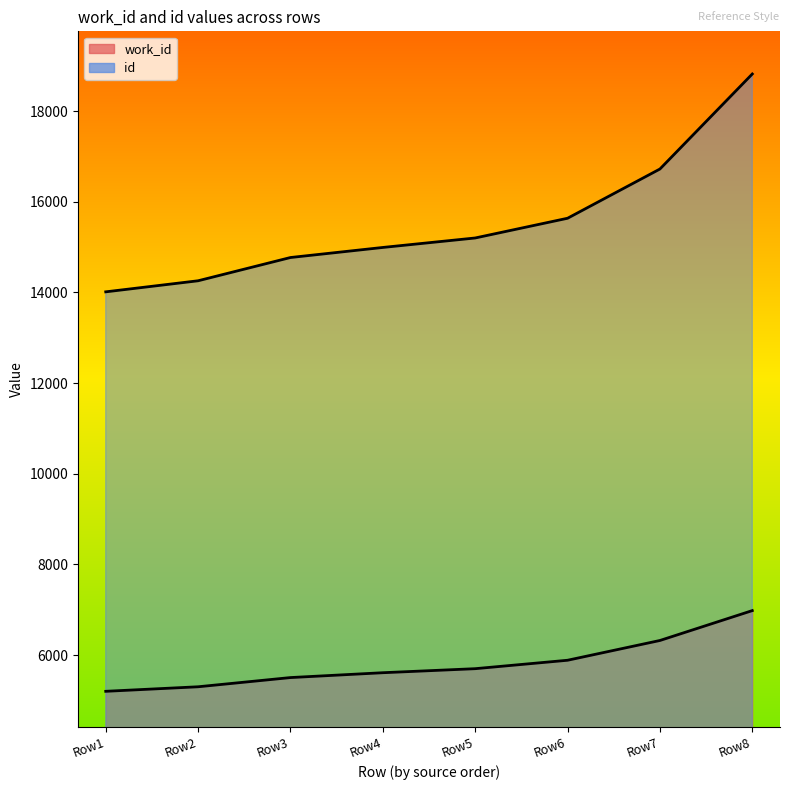

What is the lowest value of the id series?

14013